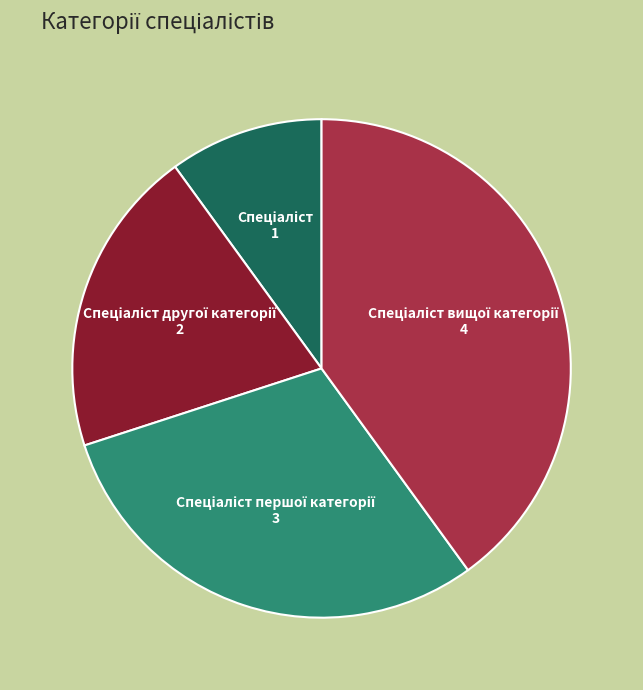

Does any single category account for the majority?

No